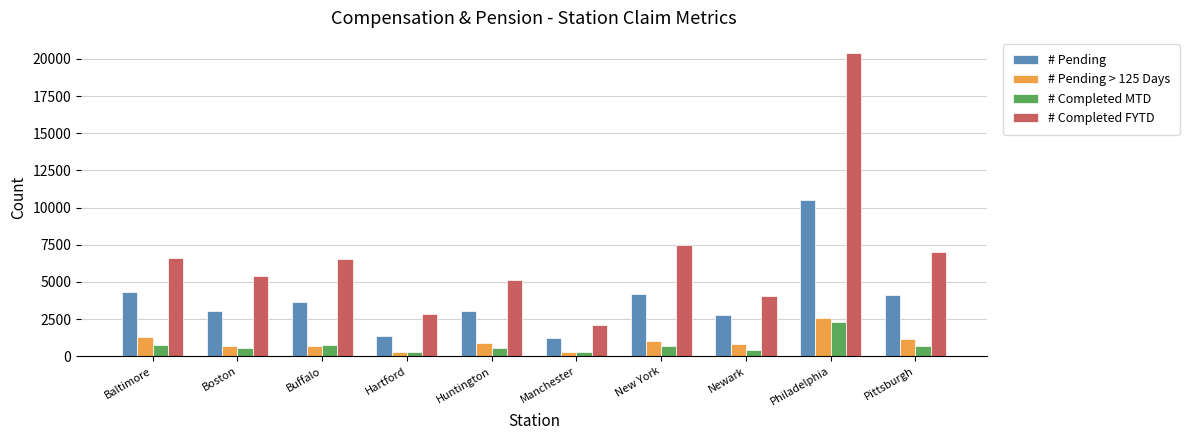

True or false: # Pending > 125 Days has a value of 1063 at New York.

True